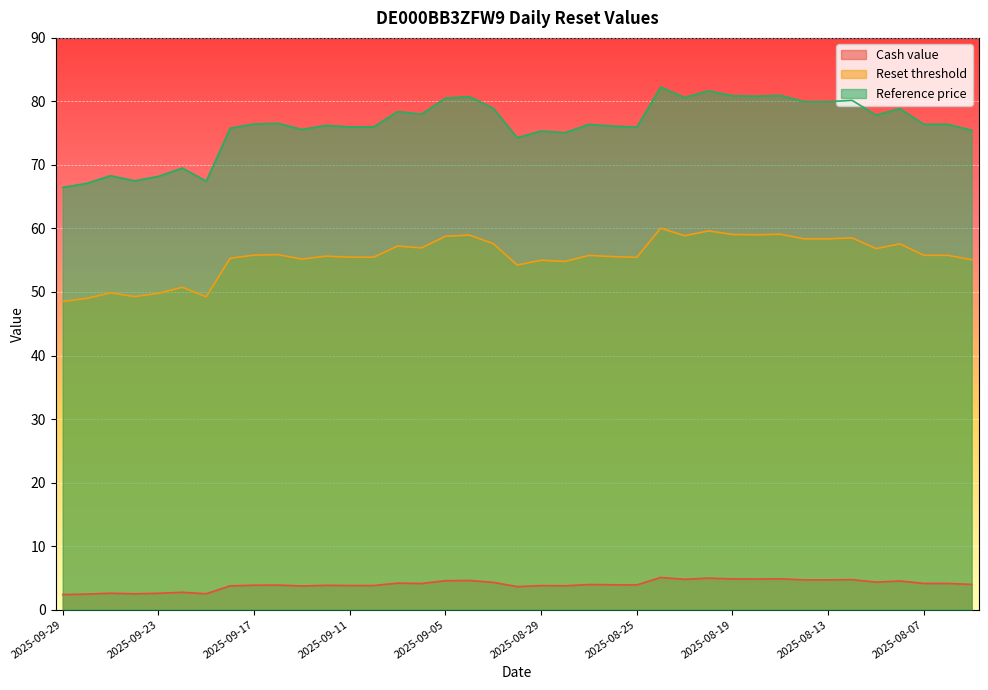

True or false: Reference price has a value of 90.3 at 2025-09-19.

False